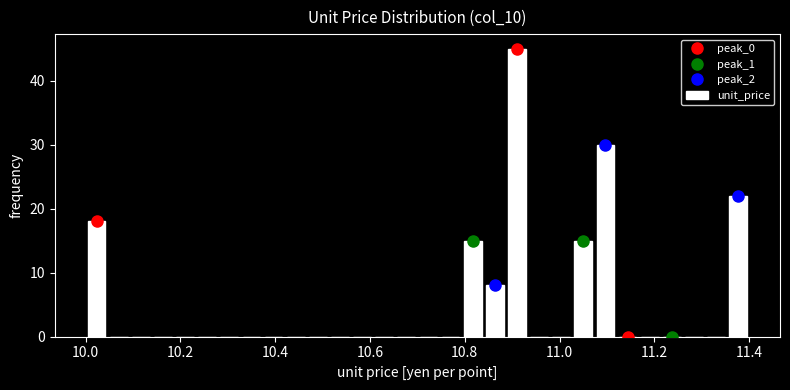

Around what value on the x-axis is the tallest bar? Give the approximate position of its centre, as read against the axis.

10.92